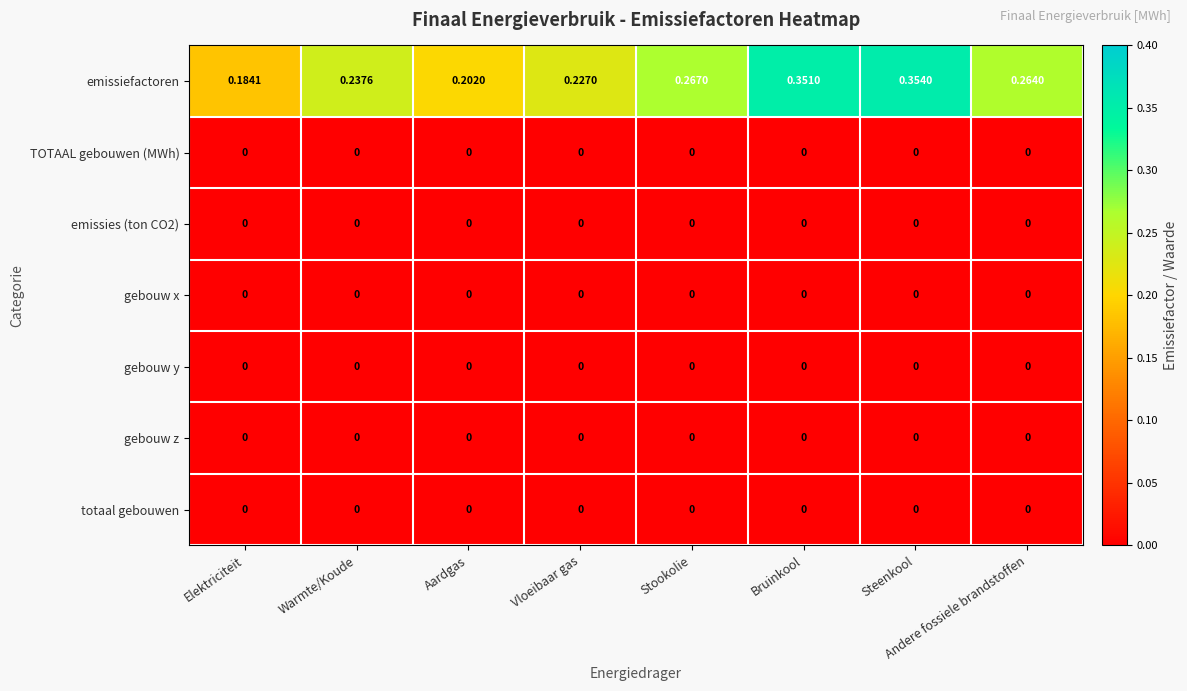

At how many categories does at least one series exceed 0?

8